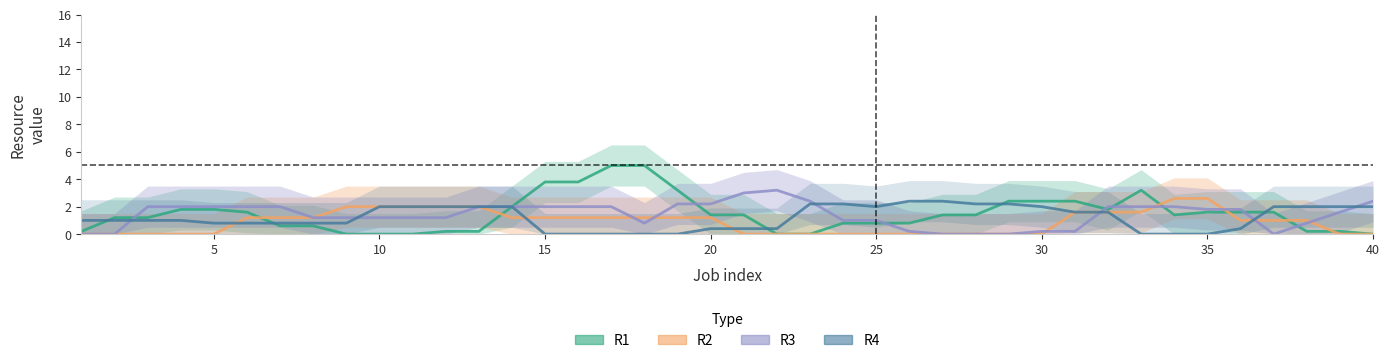

How many lines are shown in the chart?

4